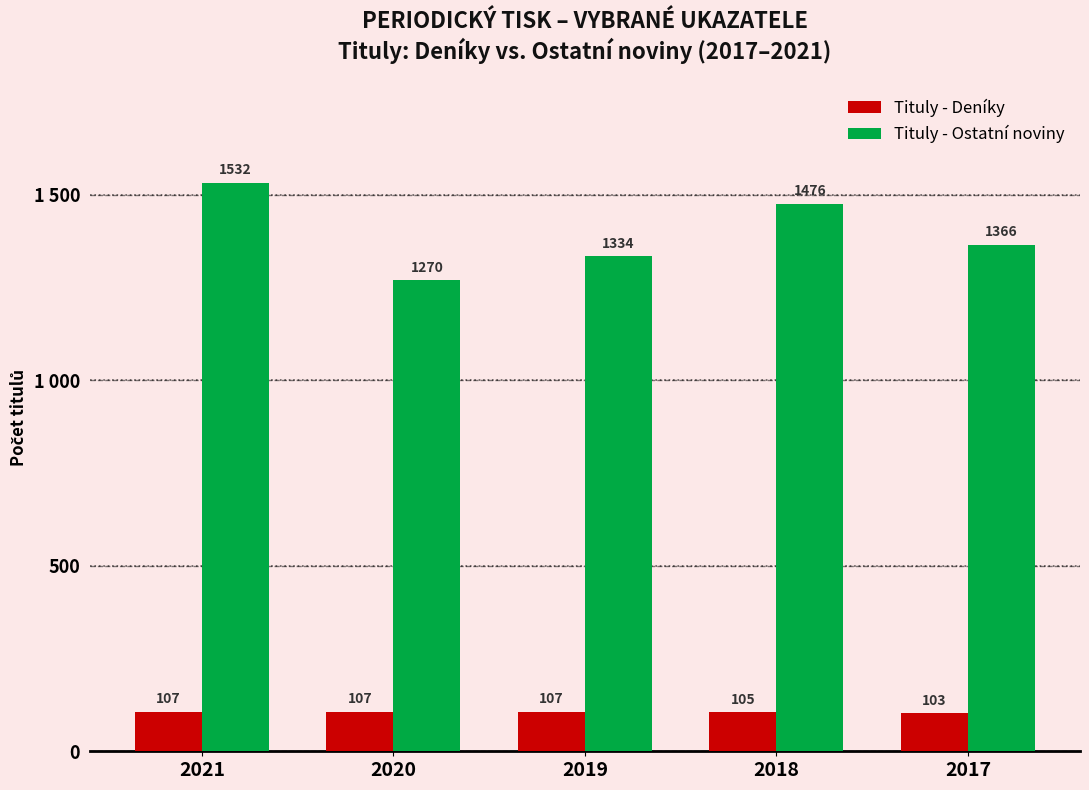

Between 2021 and 2017, which series saw the biggest shift?

Tituly - Ostatní noviny